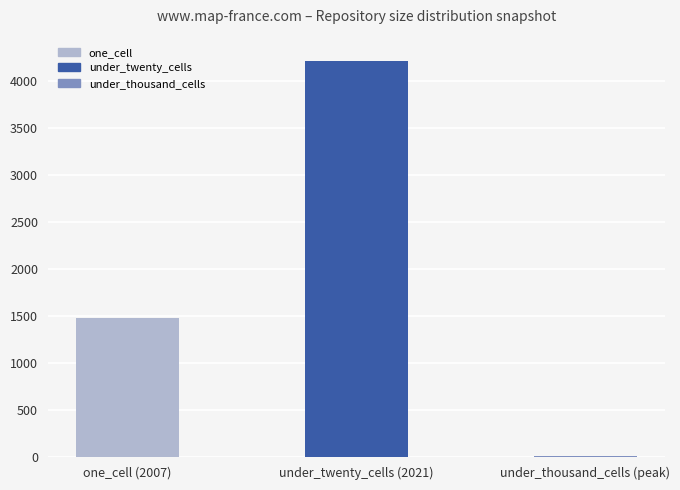

Is it true that the value at one_cell (2007) is 615?

False